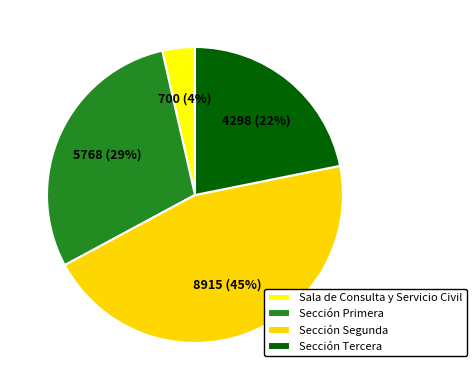

To the nearest percent, what portion does Sección Segunda represent?

45%